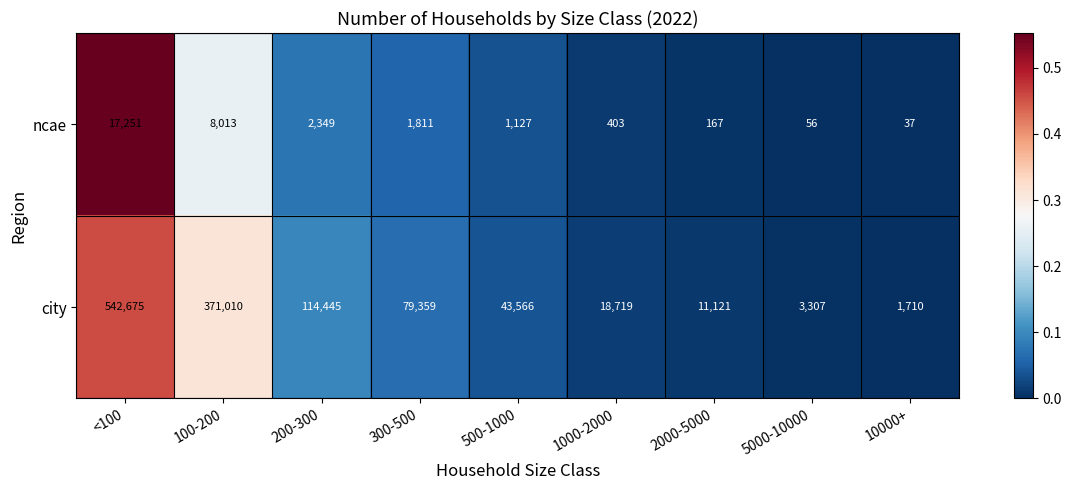

Which series has the widest spread of values?

city